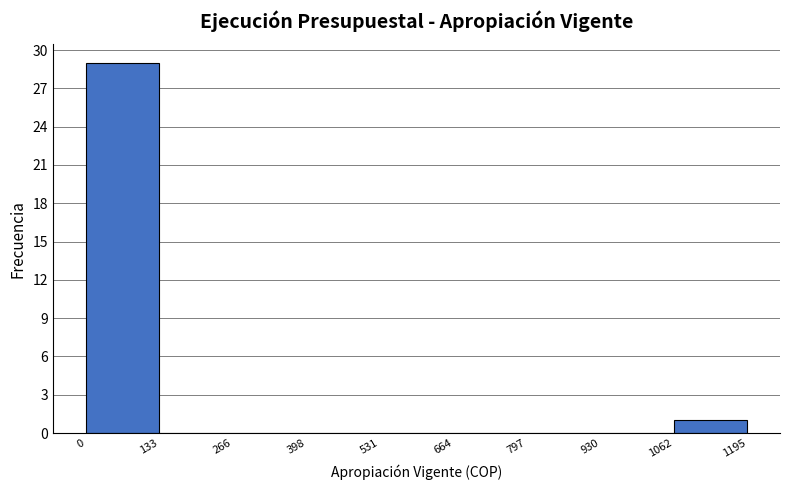

Reading left to right, list every bar in this chart as the range it spans on the x-axis followed by its height. The values are not printed on the chart, so give them approximately, as read against the axis.

0 to 133: 29
133 to 266: 0
266 to 398: 0
398 to 531: 0
531 to 664: 0
664 to 797: 0
797 to 930: 0
930 to 1062: 0
1062 to 1195: 1